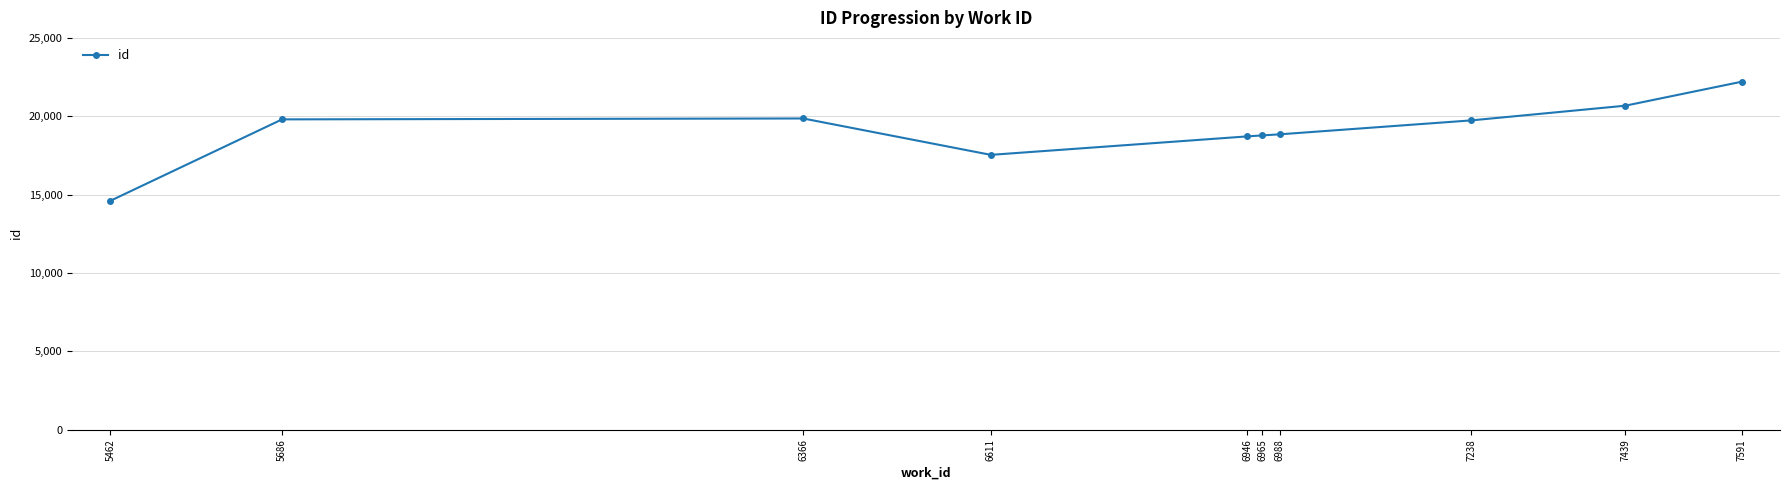

The chart shows a value of 29842 at 5686. True or false?

False